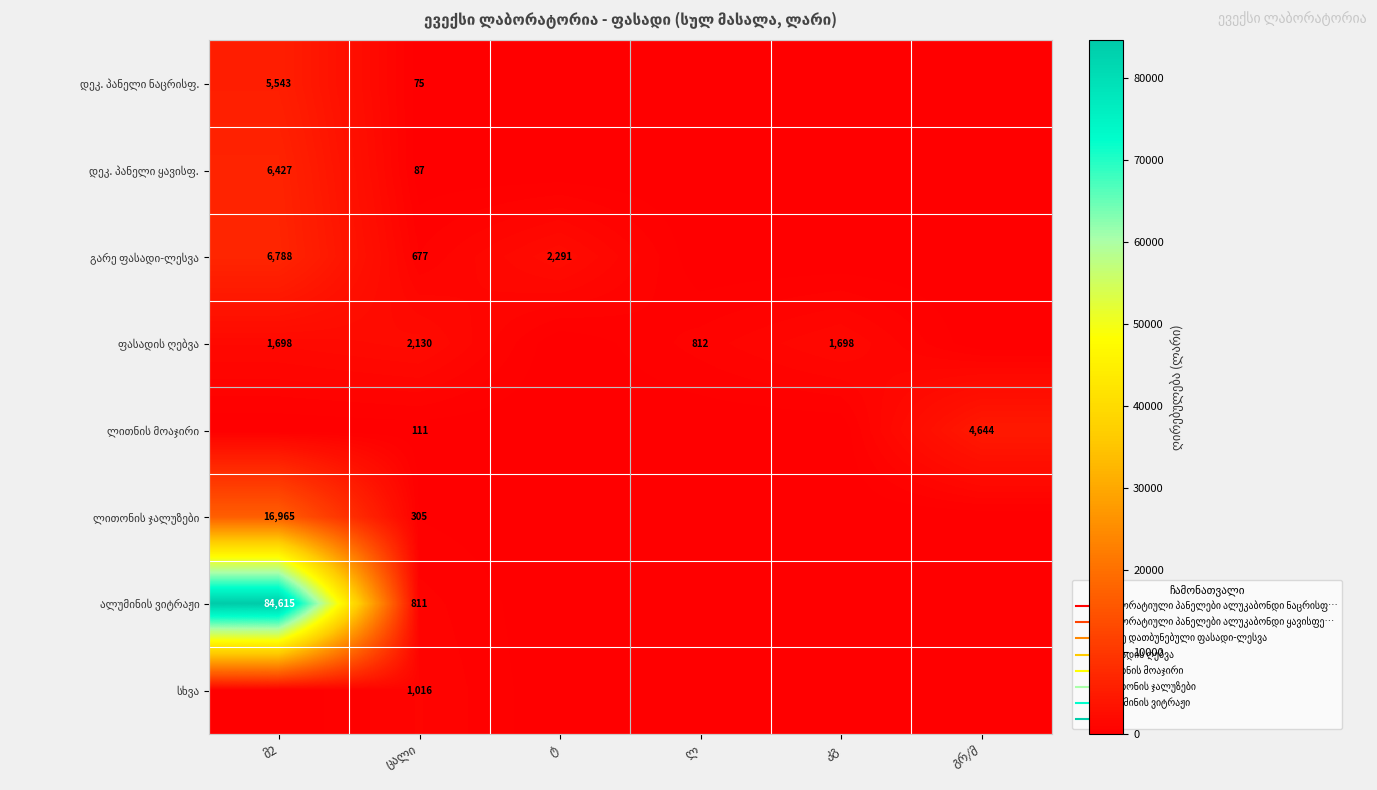

How many distinct data groups are displayed?

8